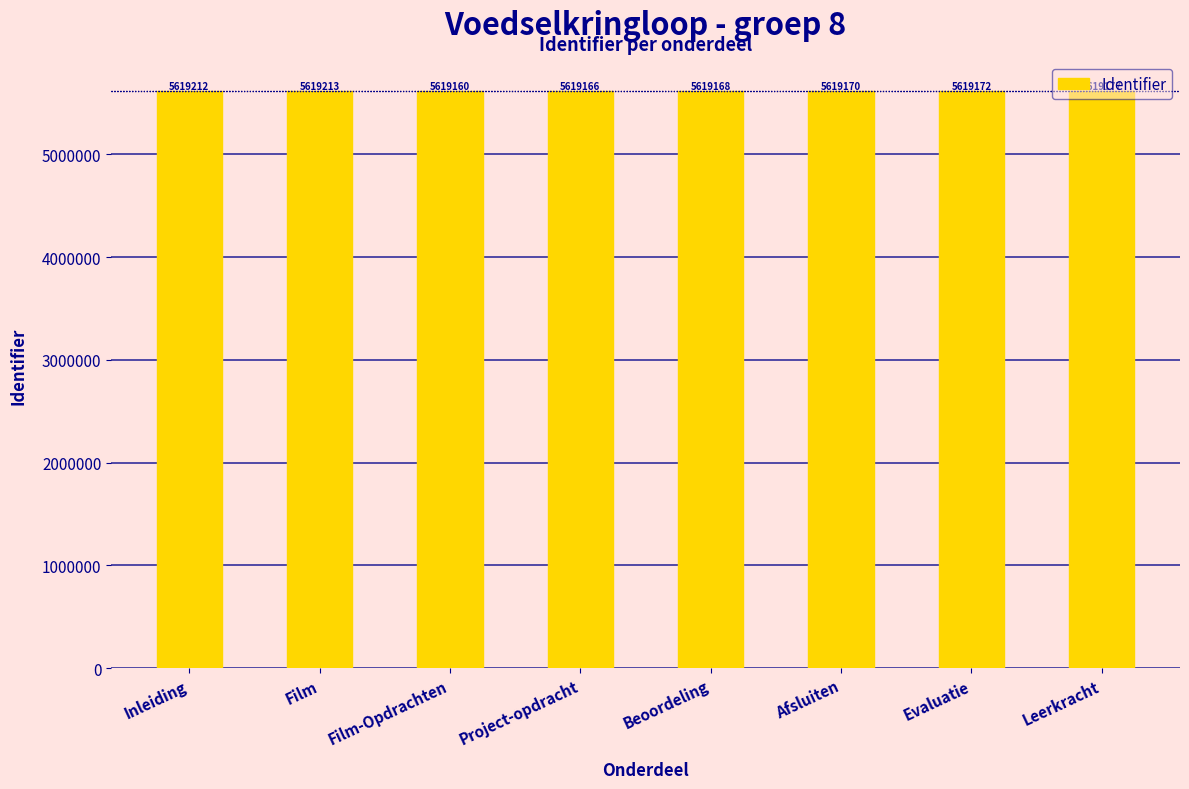

True or false: the data shows 1737743 at Film-Opdrachten.

False